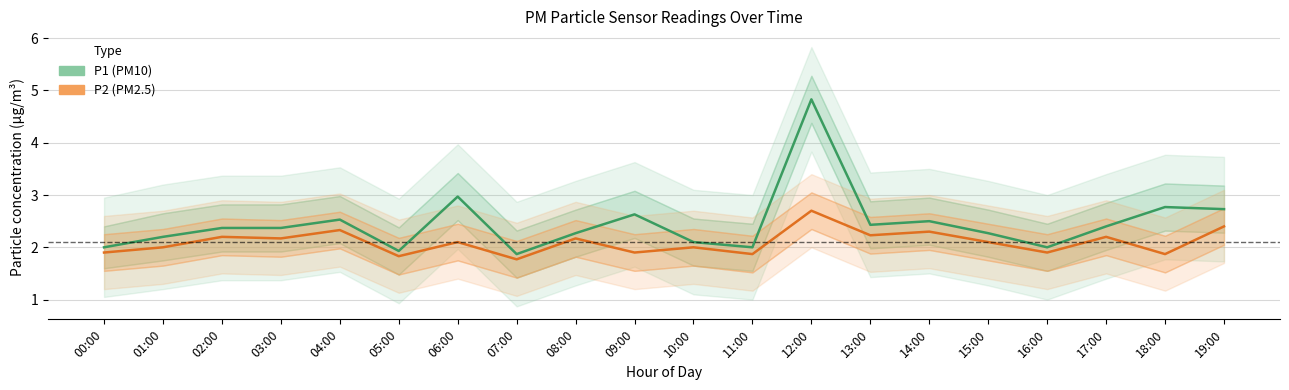

The P2_lower series shows 3.1 at 03:00. True or false?

False